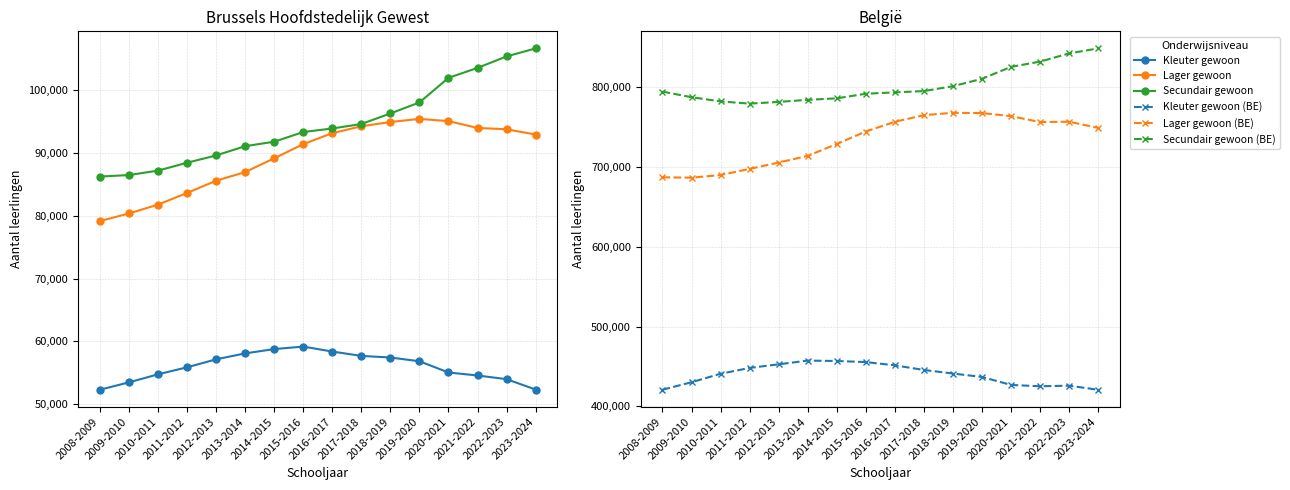

What is the label of the 8th point from the left?

2015-2016